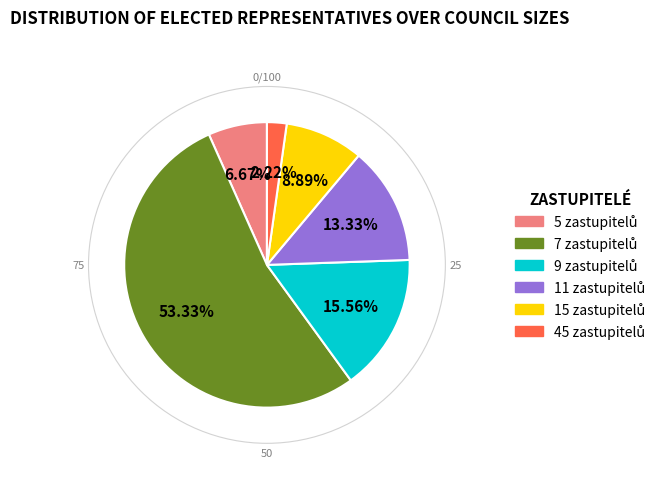

How many segments does this pie chart have?

6